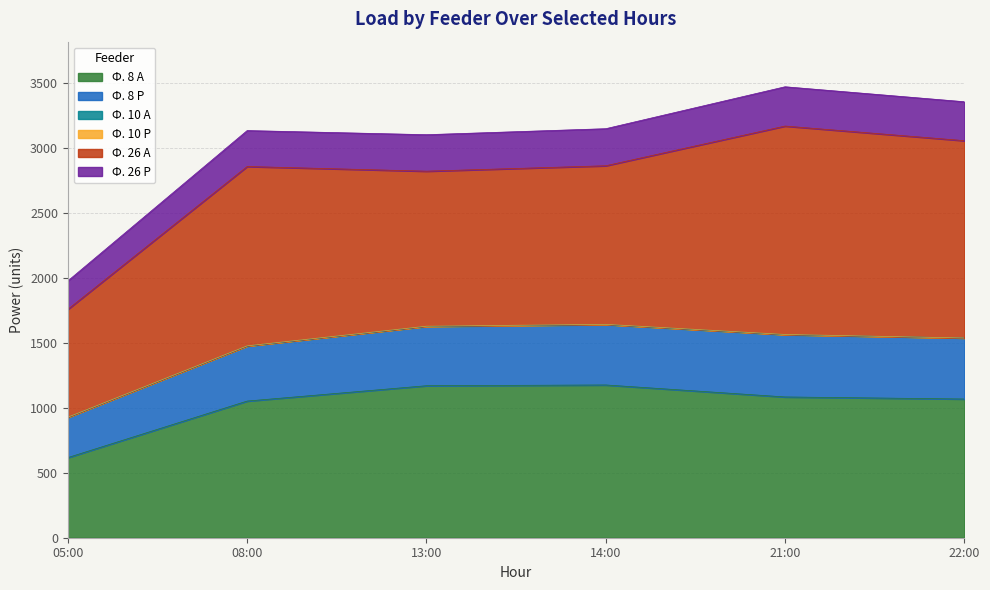

What are all the series names shown in the legend?

Ф. 8 А, Ф. 8 Р, Ф. 10 А, Ф. 10 Р, Ф. 26 А, Ф. 26 Р